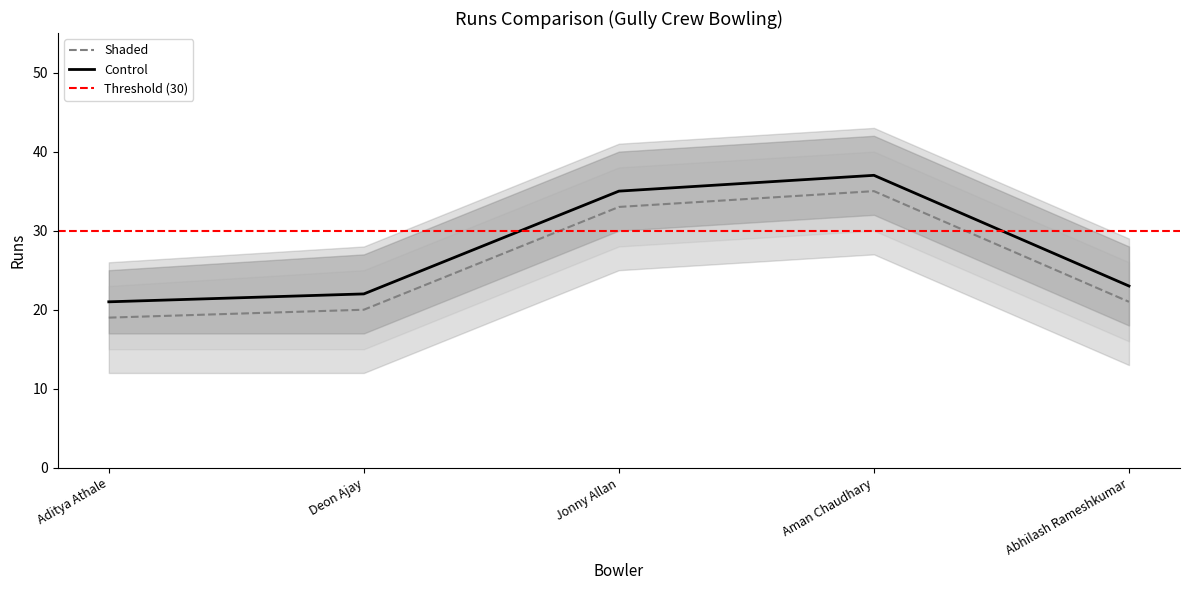

True or false: Shaded and Control cross at least once.

False